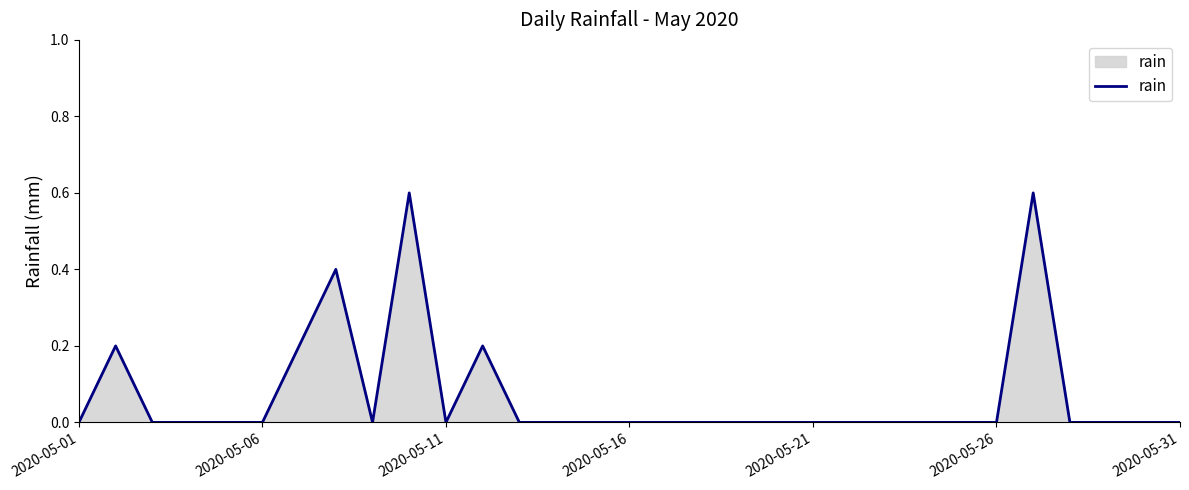

What is the difference between the maximum and minimum values?

0.6